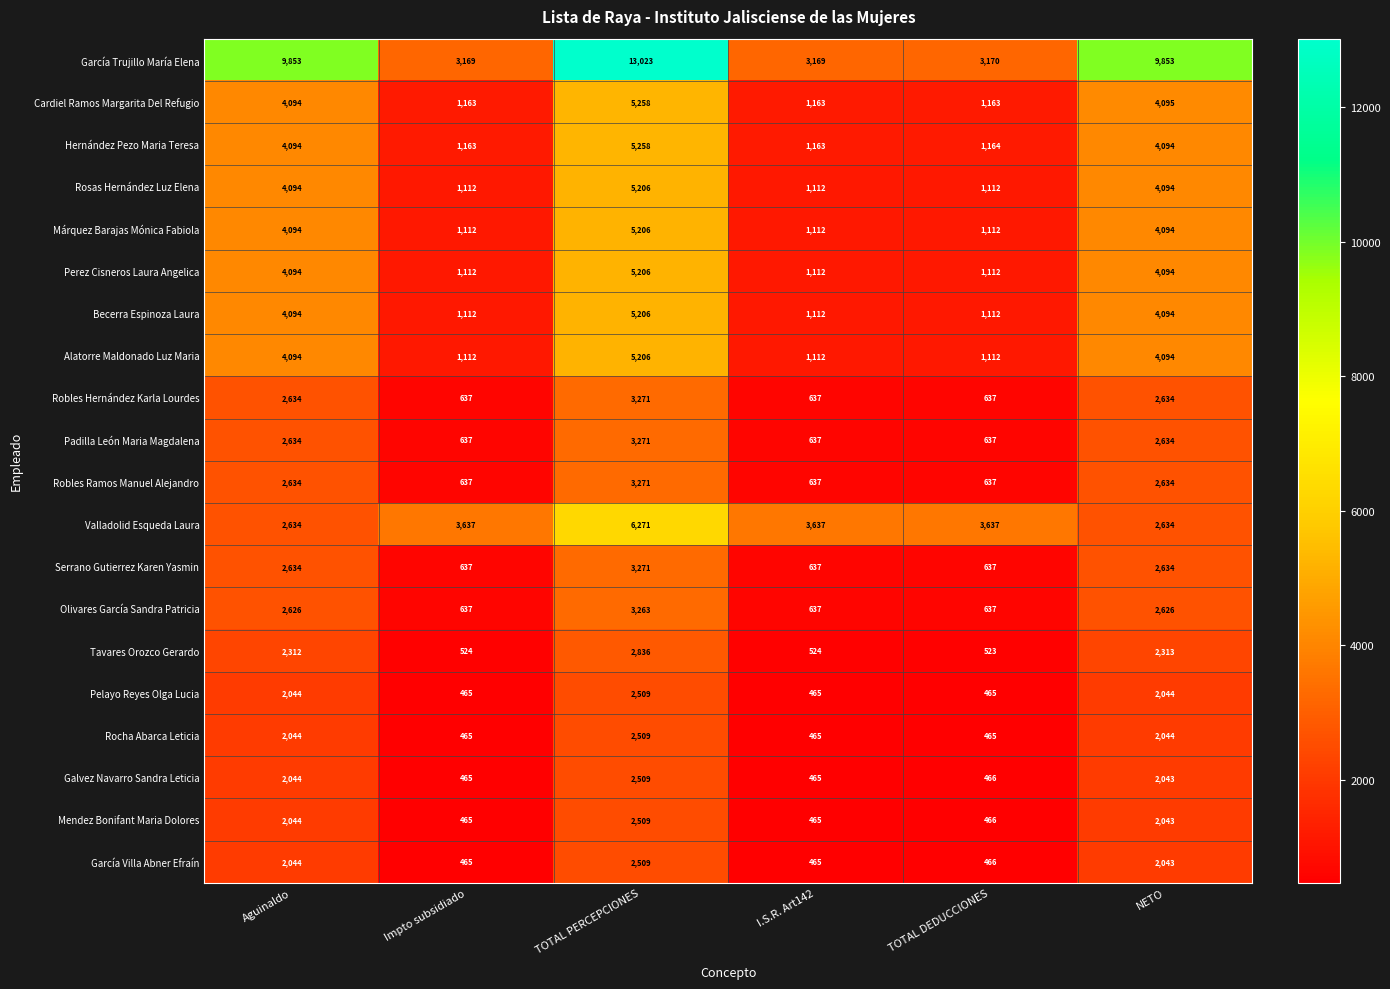

The Robles Hernández Karla Lourdes series shows 2634 at NETO. True or false?

True